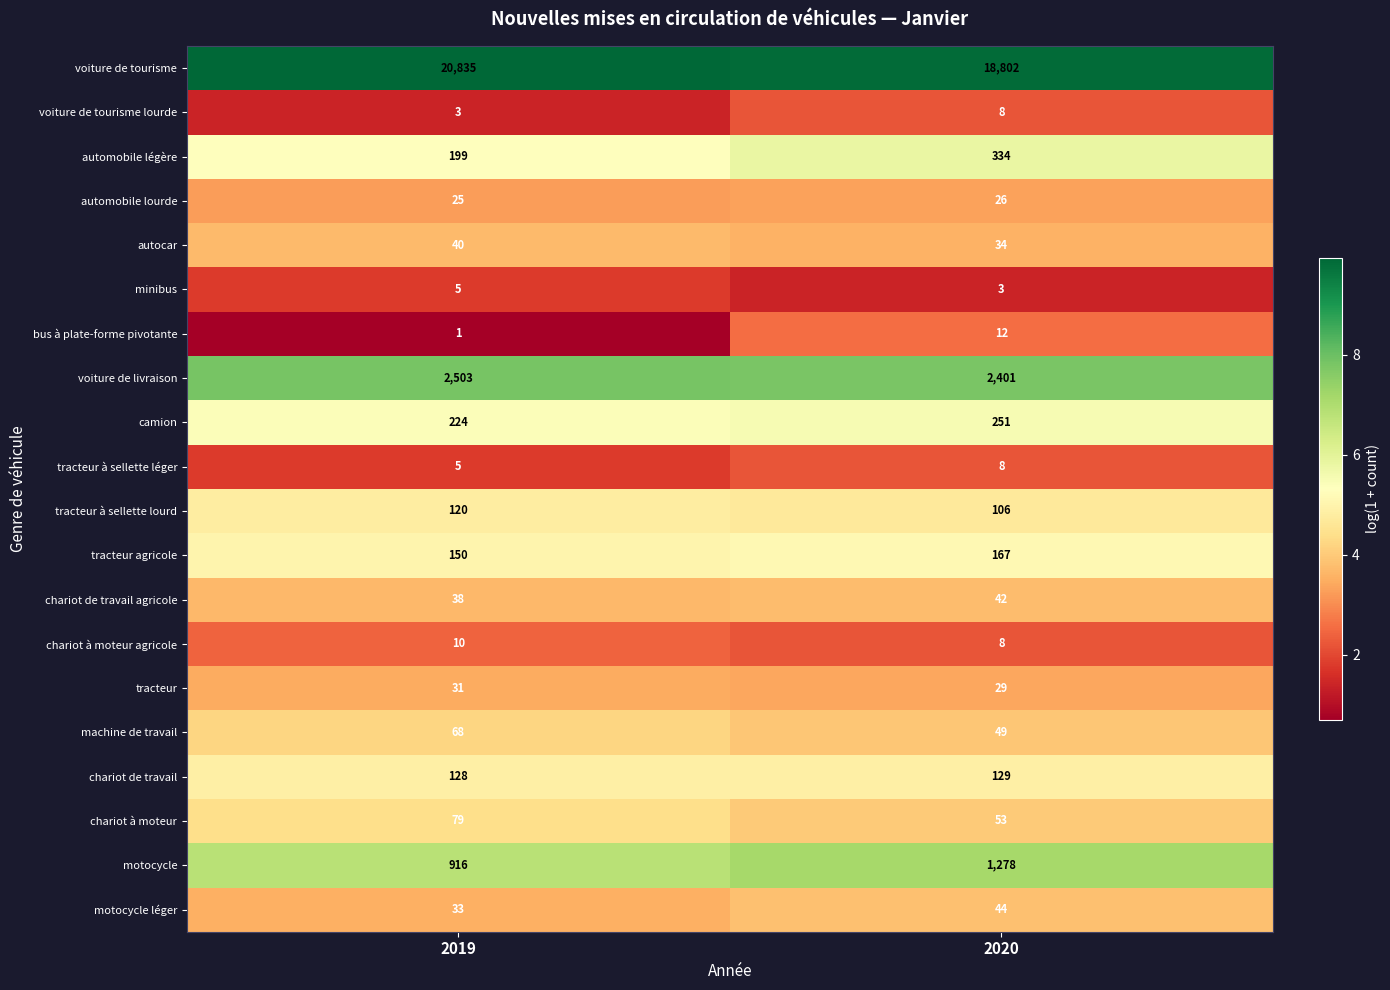

What is the difference between the highest and lowest values at 2020?

18799